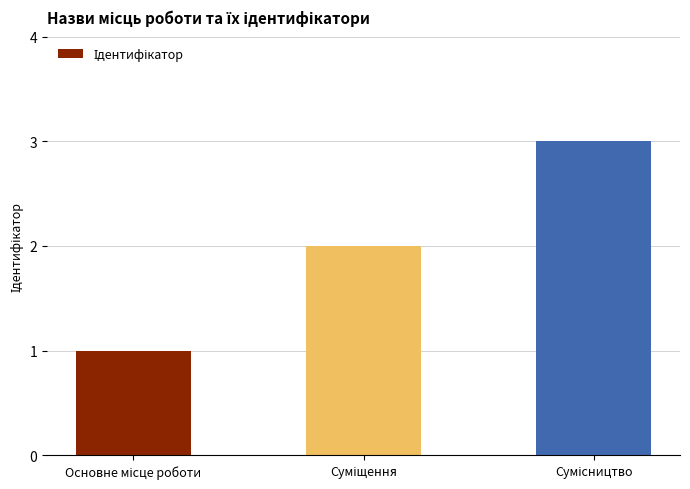

Count the number of data series in this chart.

1